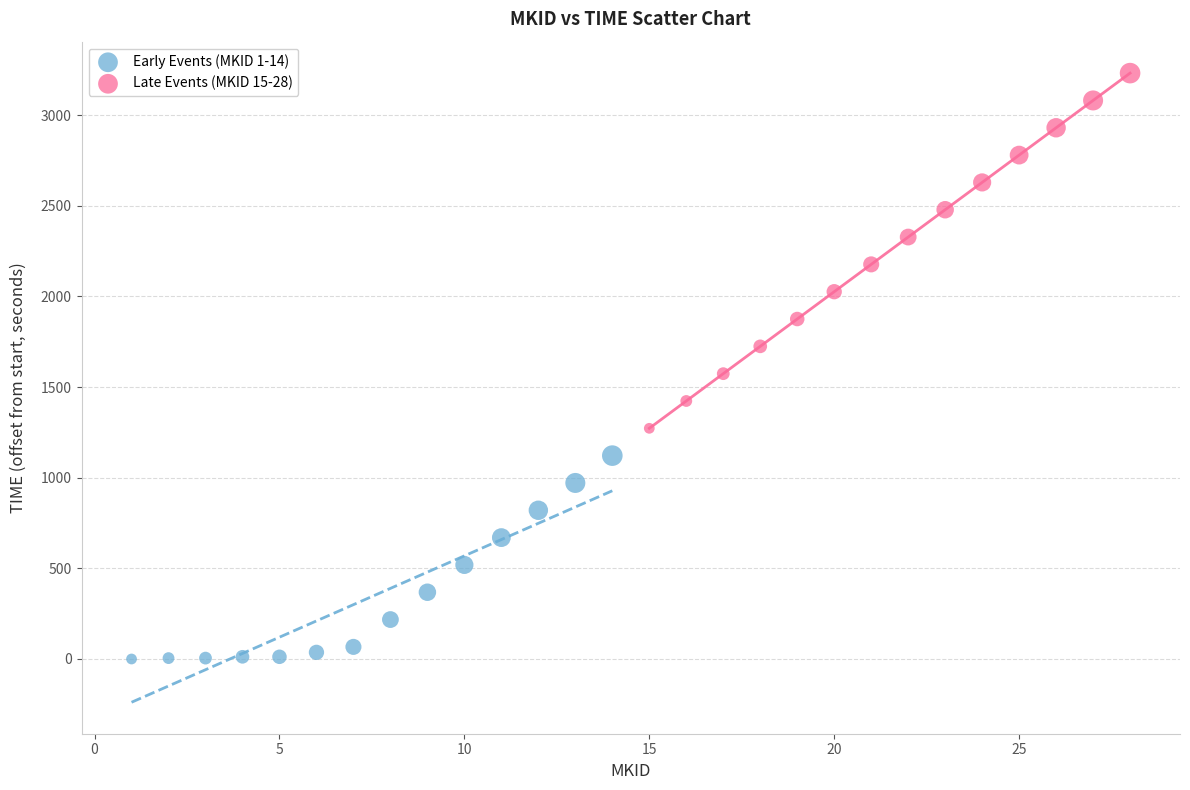

What are all the series names shown in the legend?

Early Events (MKID 1-14), Late Events (MKID 15-28)